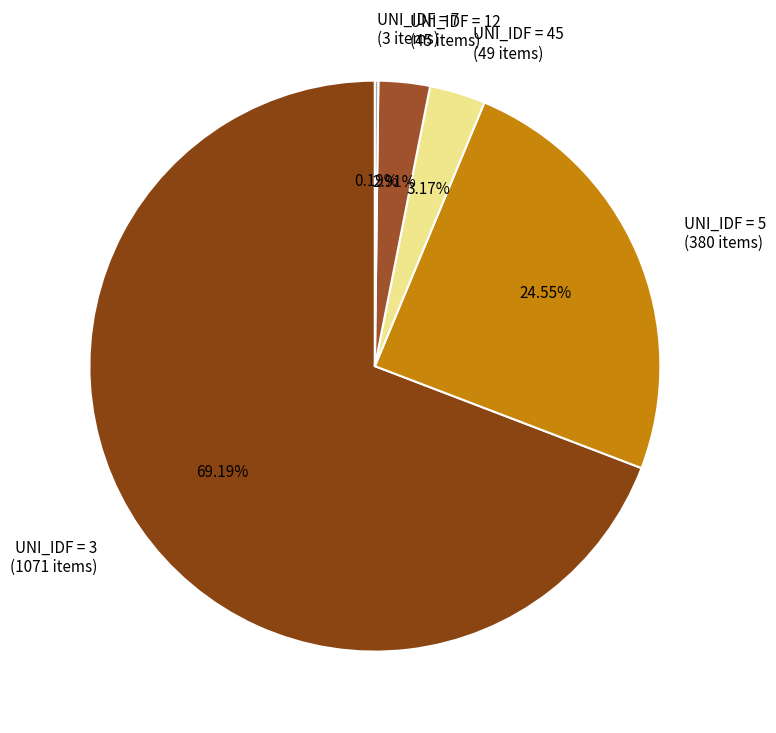

Which has a higher value, UNI_IDF = 45 (49 items) or UNI_IDF = 3 (1071 items)?

UNI_IDF = 3 (1071 items)